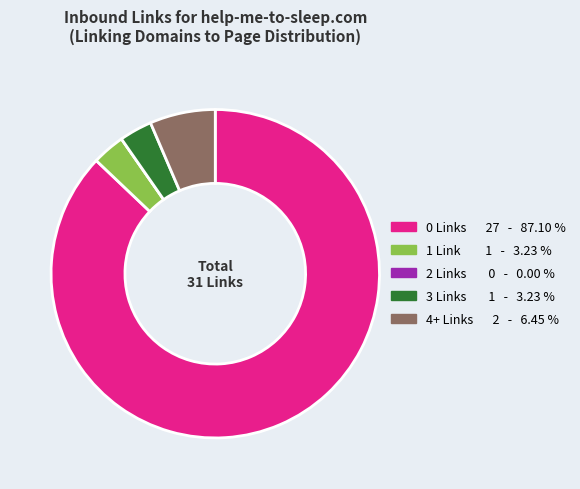

Does any single category account for the majority?

Yes